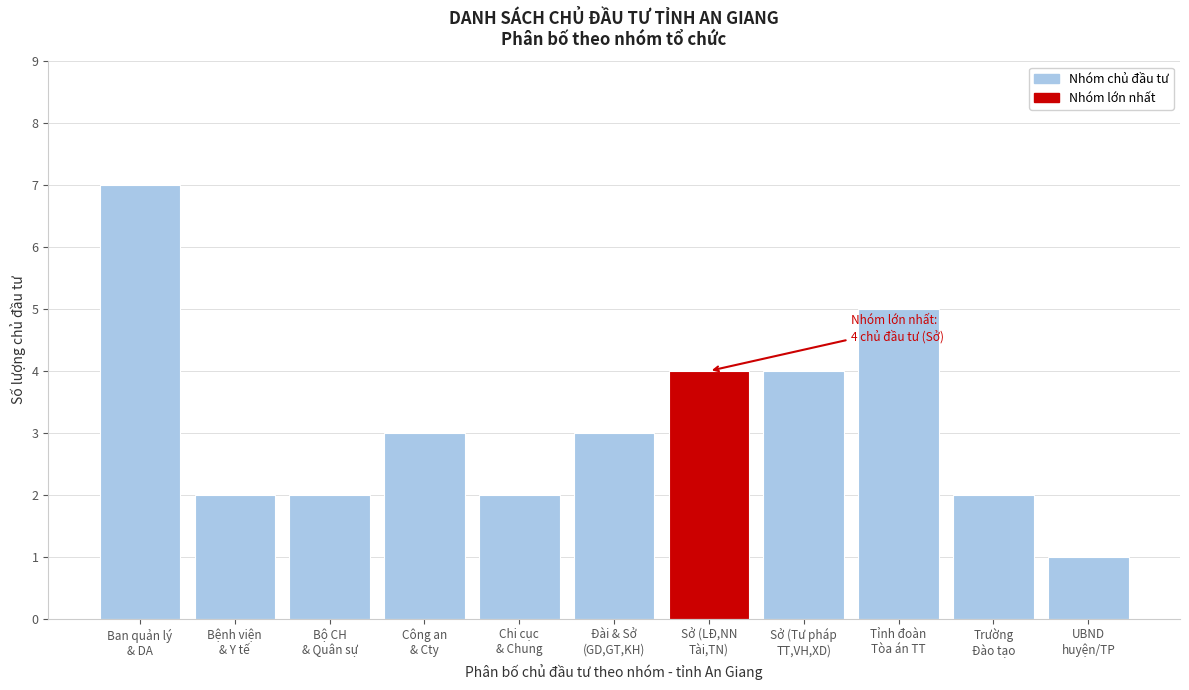

Reading left to right, what are all the values shown in this chart?

7	2	2	3	2	3	4	4	5	2	1